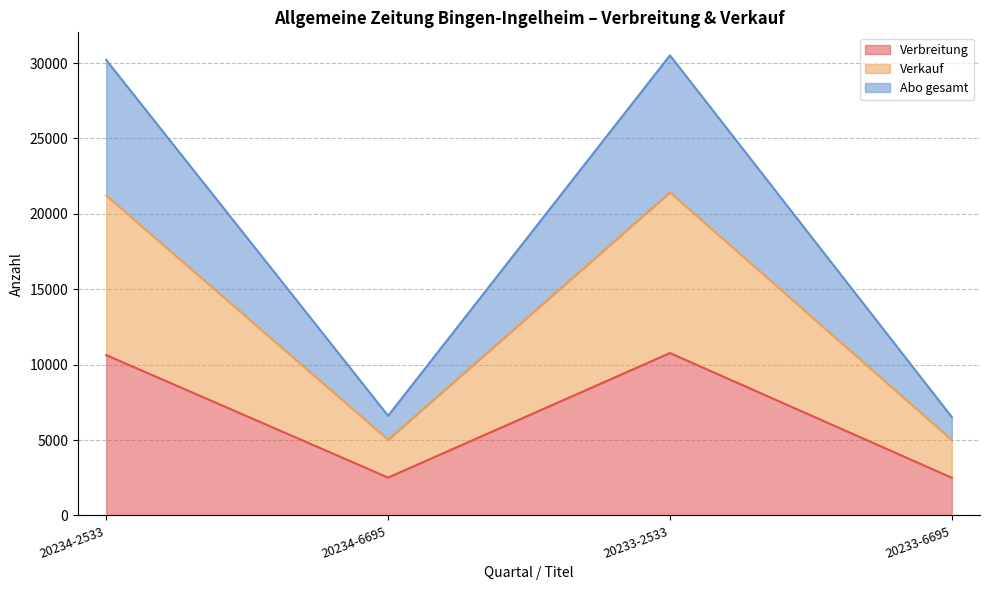

Reading left to right, extract all data points from this chart.

Verbreitung: 20234-2533=10635	20234-6695=2513	20233-2533=10771	20233-6695=2500
Verkauf: 20234-2533=21213	20234-6695=5026	20233-2533=21427	20233-6695=5000
Abo gesamt: 20234-2533=30201	20234-6695=6609	20233-2533=30509	20233-6695=6525